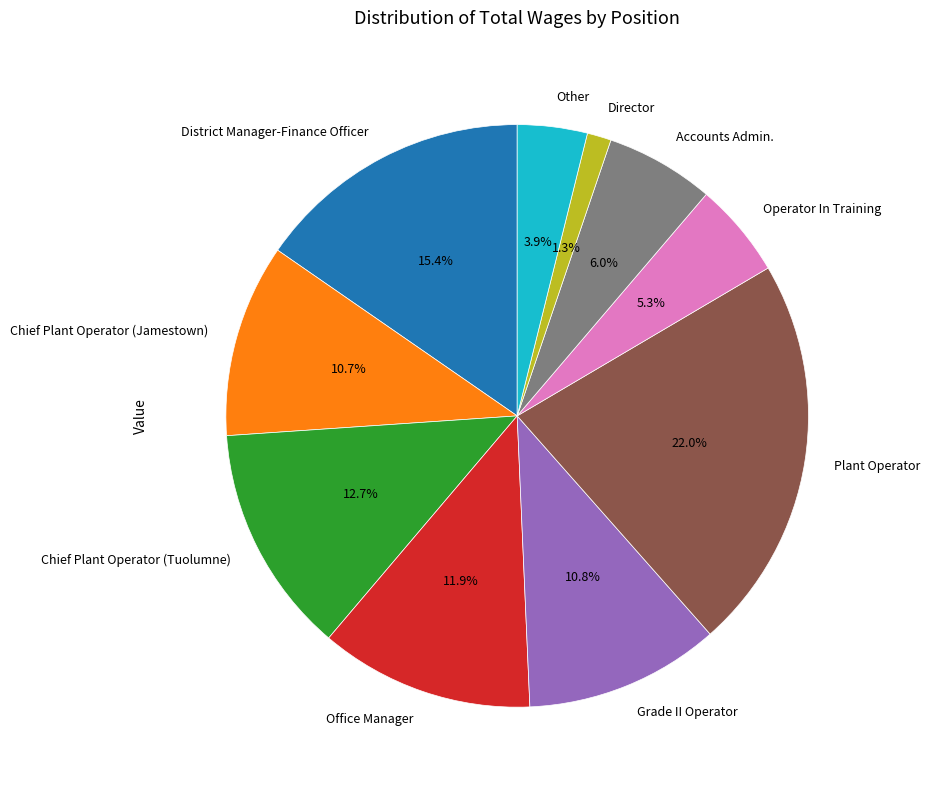

What is the ratio of the value at Operator In Training to the value at Accounts Admin.?

0.9